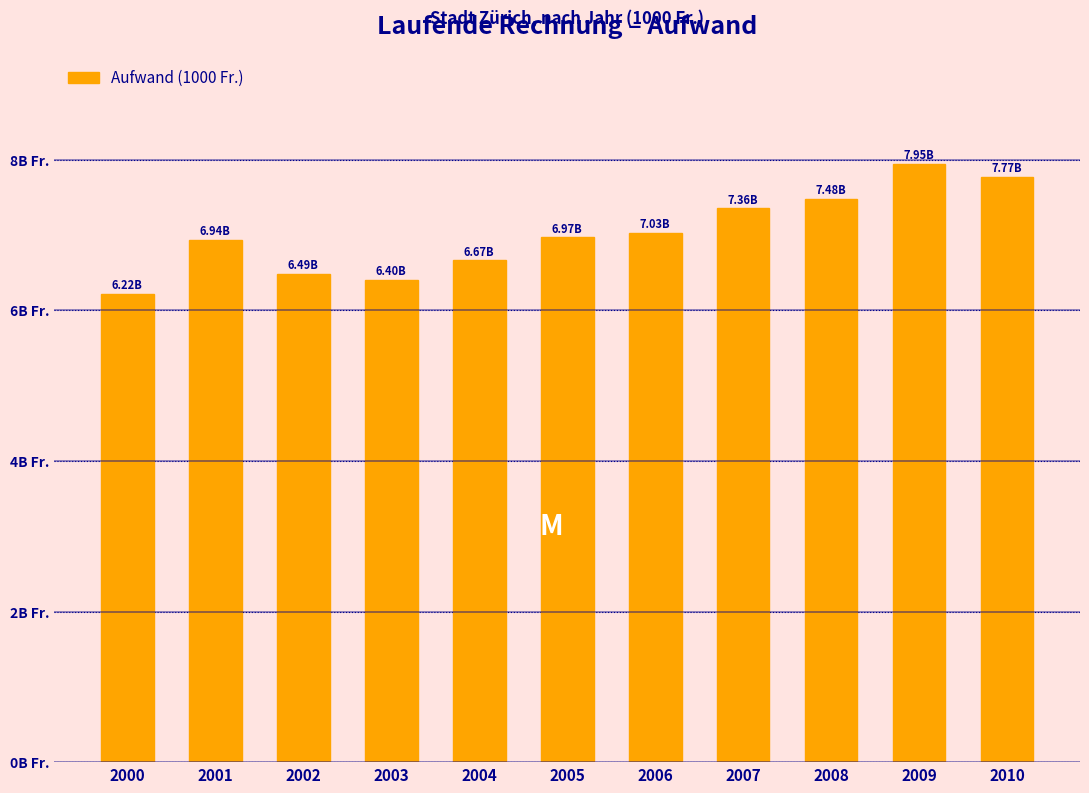

Does the chart contain any negative values?

No